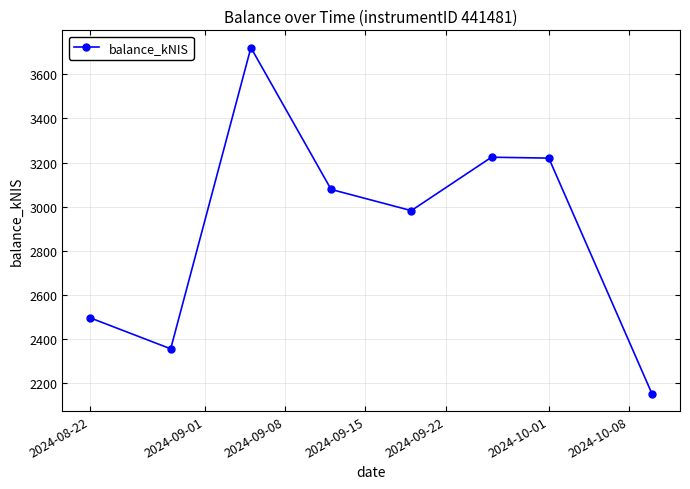

What is the value of the 6th point from the left?

3224.0